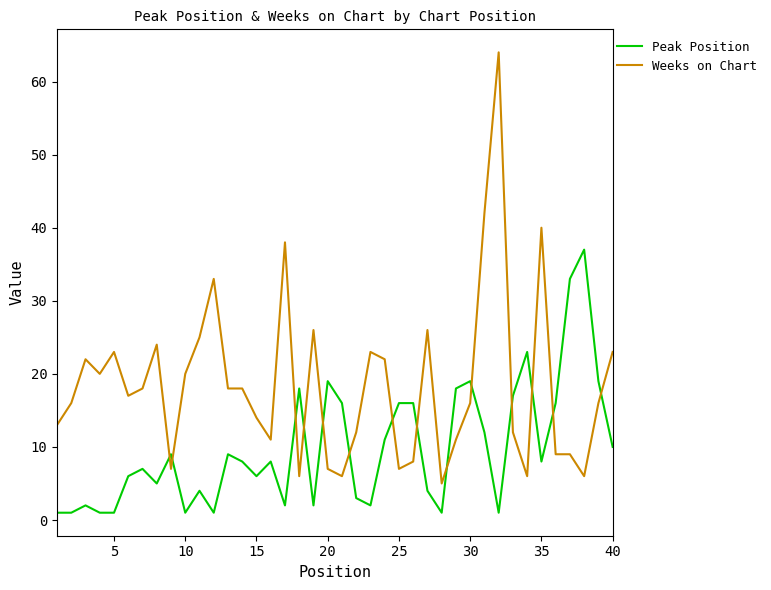

What is the highest value of the Weeks on Chart series?

64